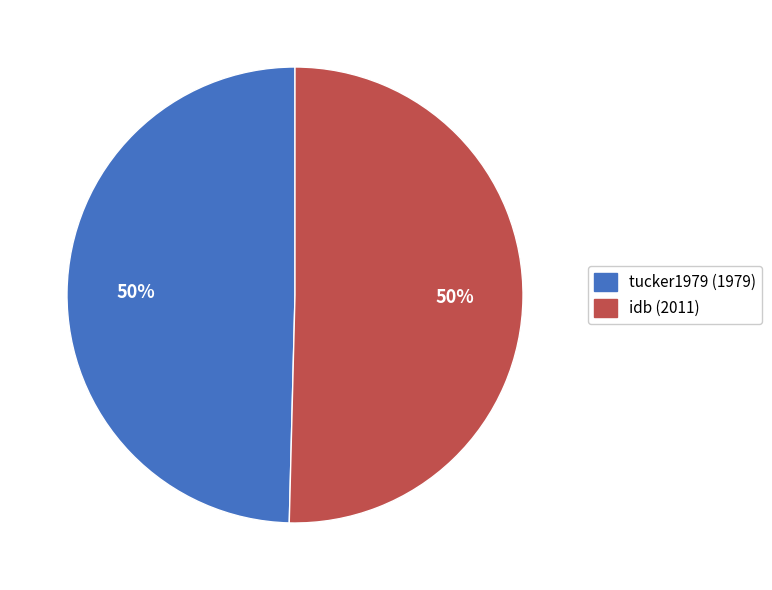

Do tucker1979 and idb together represent more than half of the pie?

Yes